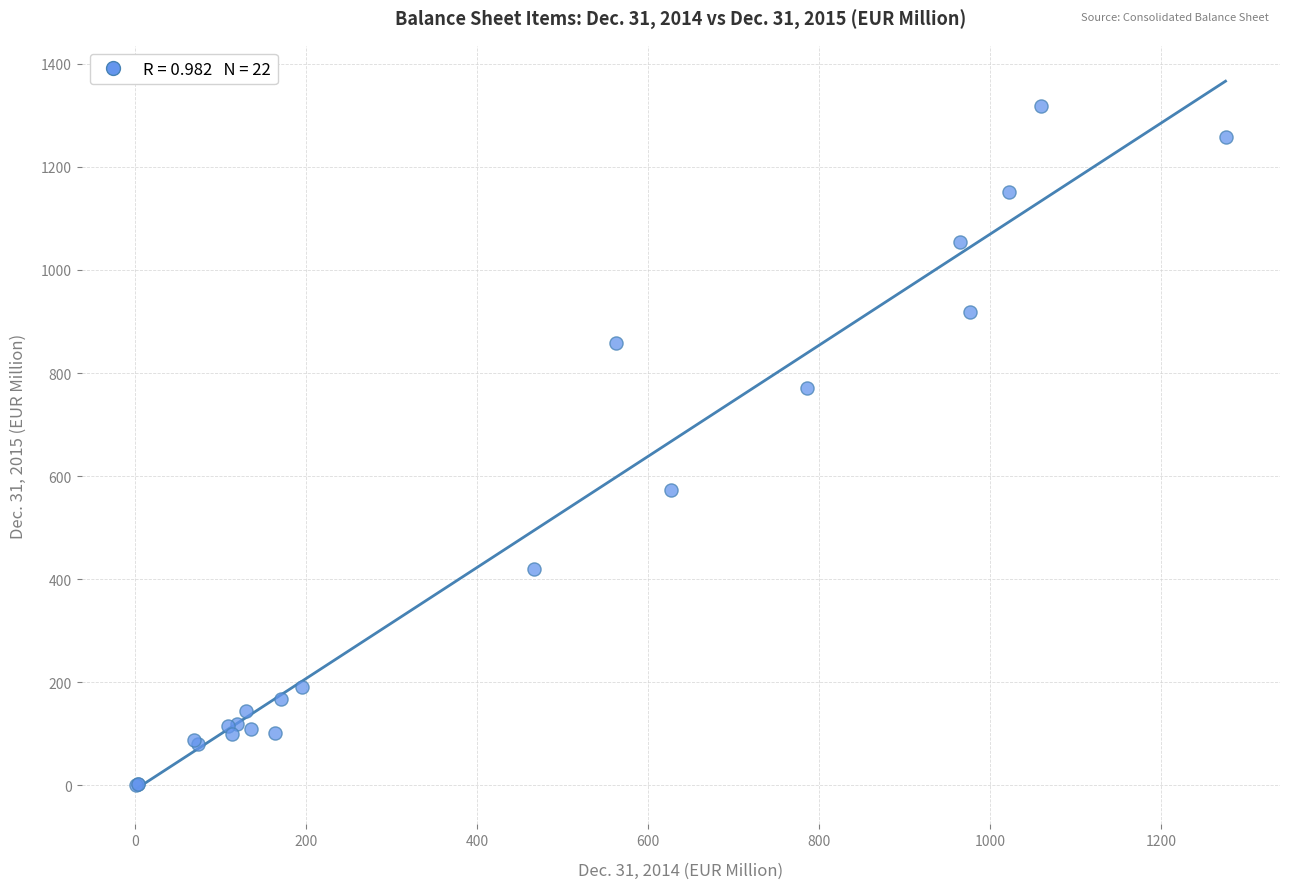

What Y value in the scatter plot is closest to 659?

574